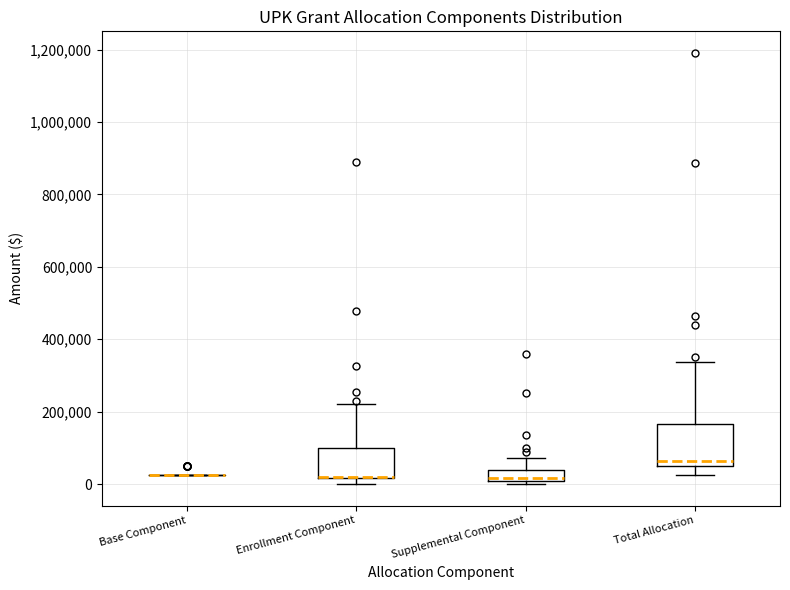

Where is the lower edge of the box for Supplemental Component on the y-axis? The values are not printed on the chart, so give them approximately, as read against the axis.

0